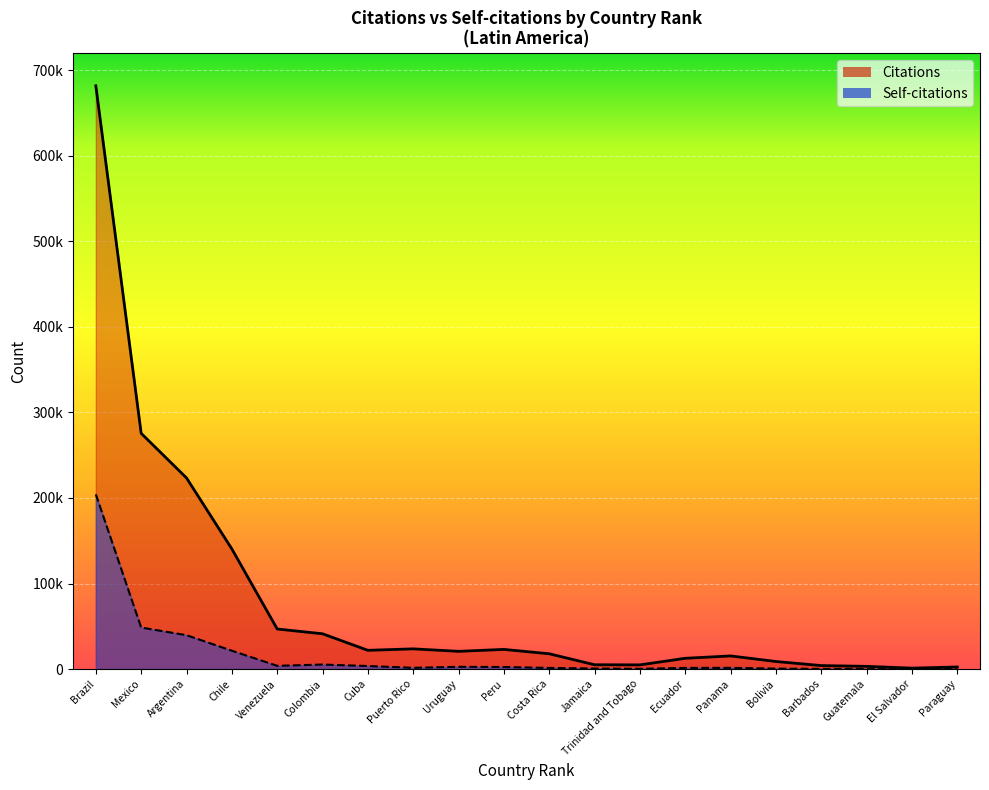

What is the difference between the highest and lowest values at Venezuela?

43047